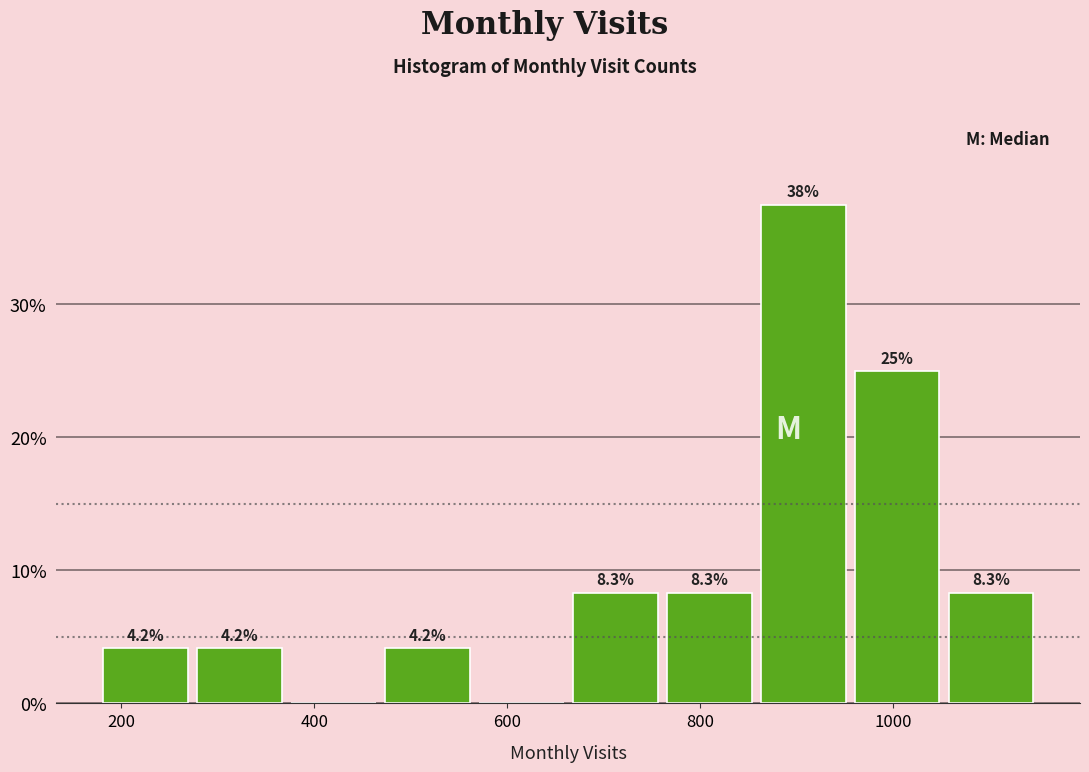

Which range on the x-axis has the tallest bar?

860 to 960